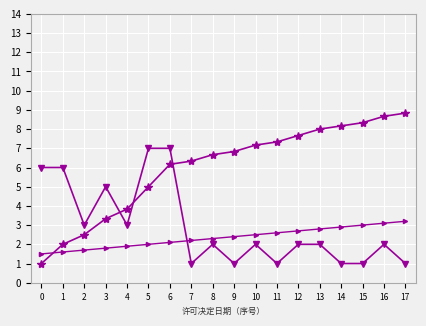

What is the spread (max minus min) of values at 9?

5.8